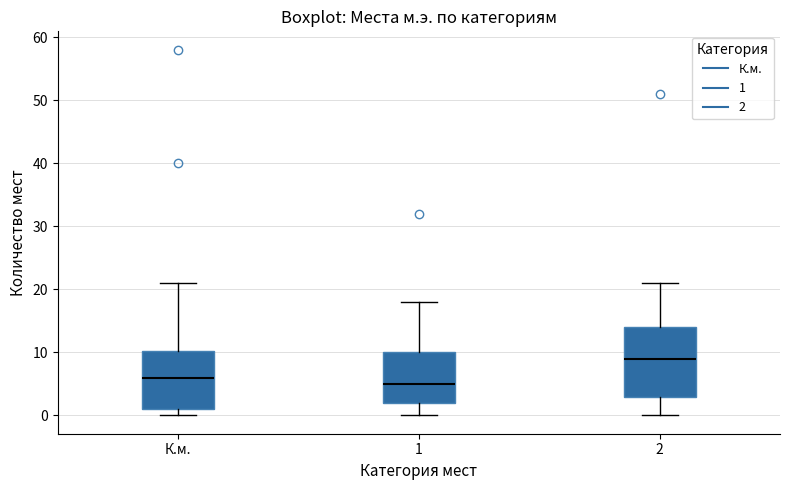

Reading left to right, read every box against the y-axis: the position of its median line, the range the box covers, and the ends of its whiskers. The values are not printed on the chart, so give them approximately, as read against the axis.

К.м.: median 6, box 1 to 10, whiskers 0 to 21
1: median 5, box 2 to 10, whiskers 0 to 18
2: median 9, box 3 to 14, whiskers 0 to 21